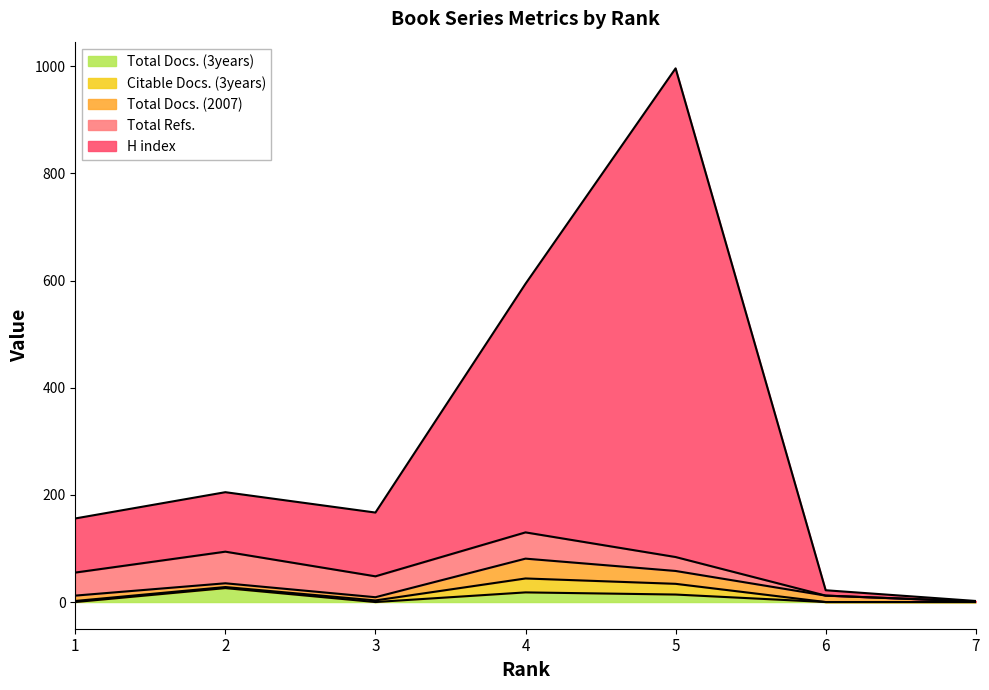

How many interior local valleys does the Total Refs. series have?

1